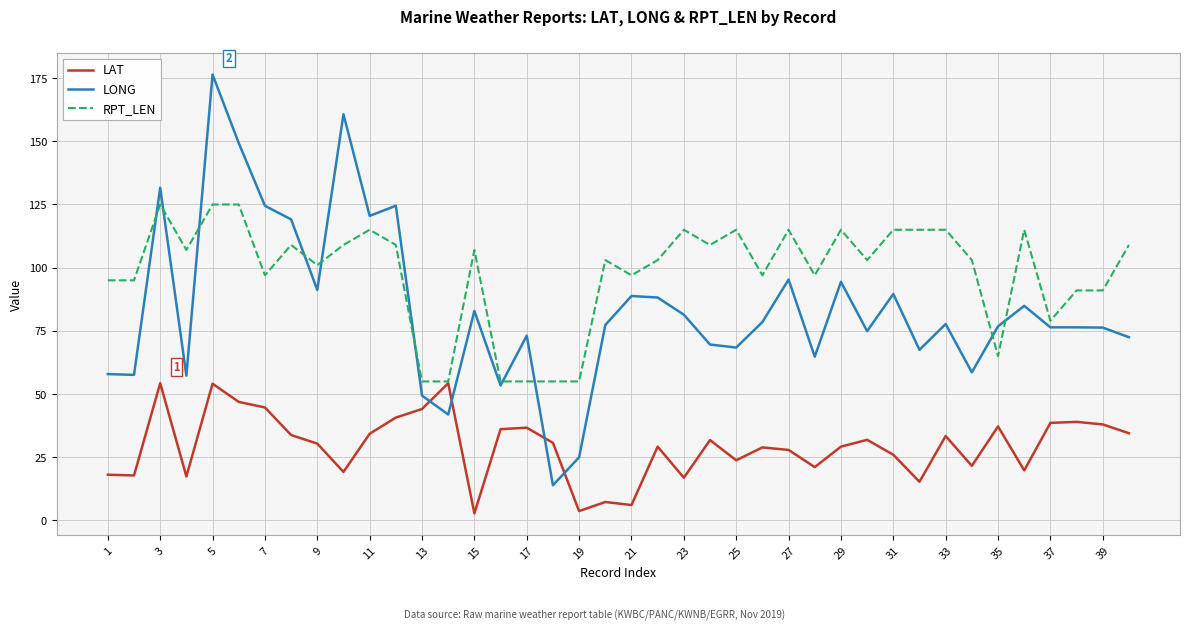

True or false: LONG and LAT intersect in this chart.

True